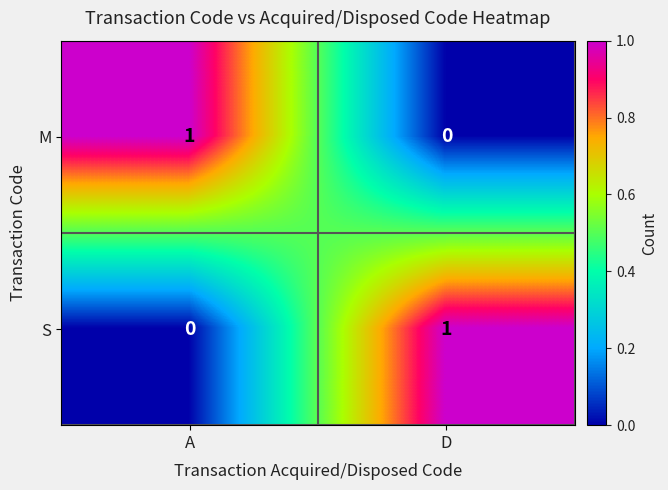

At how many categories does at least one series exceed 0?

2